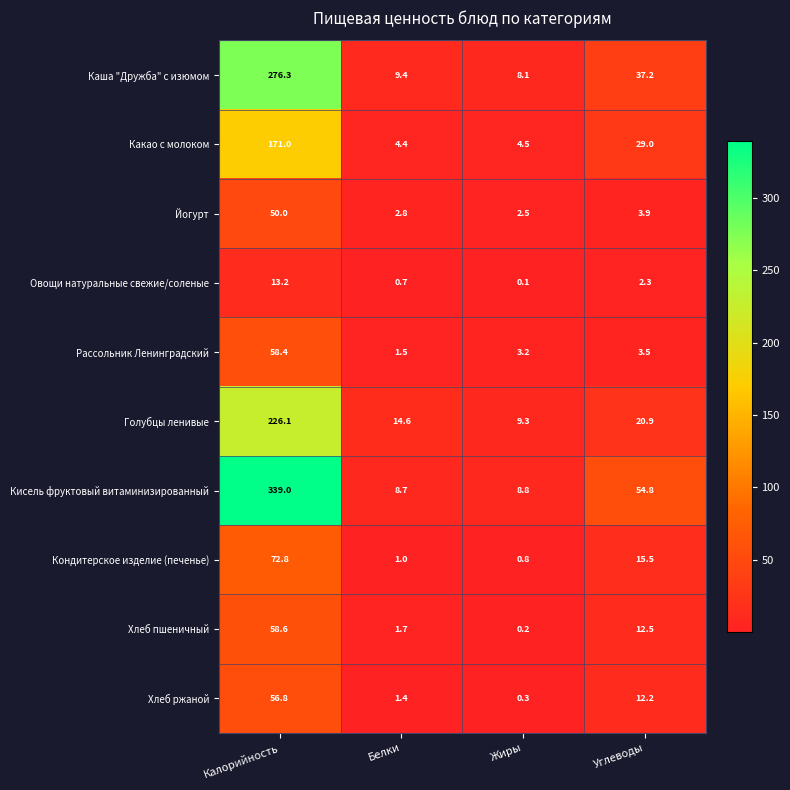

Is it true that Кондитерское изделие (печенье) equals 1.1 at Жиры?

False